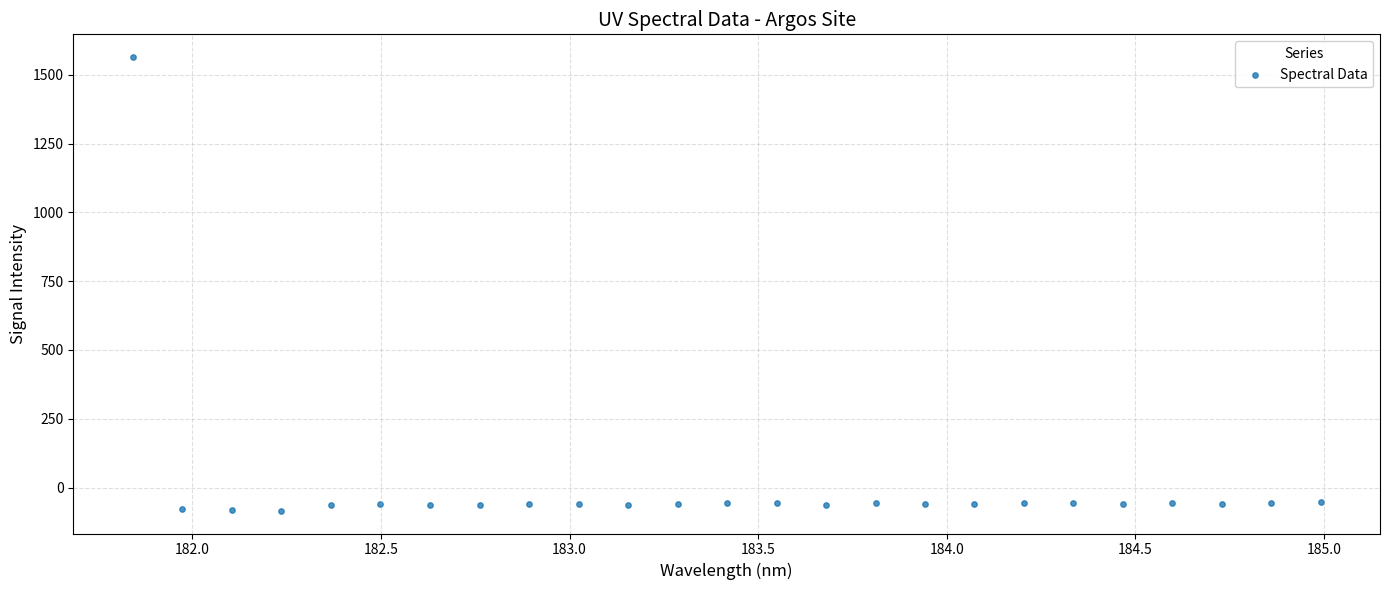

What is the range of X values (max minus min)?

3.1